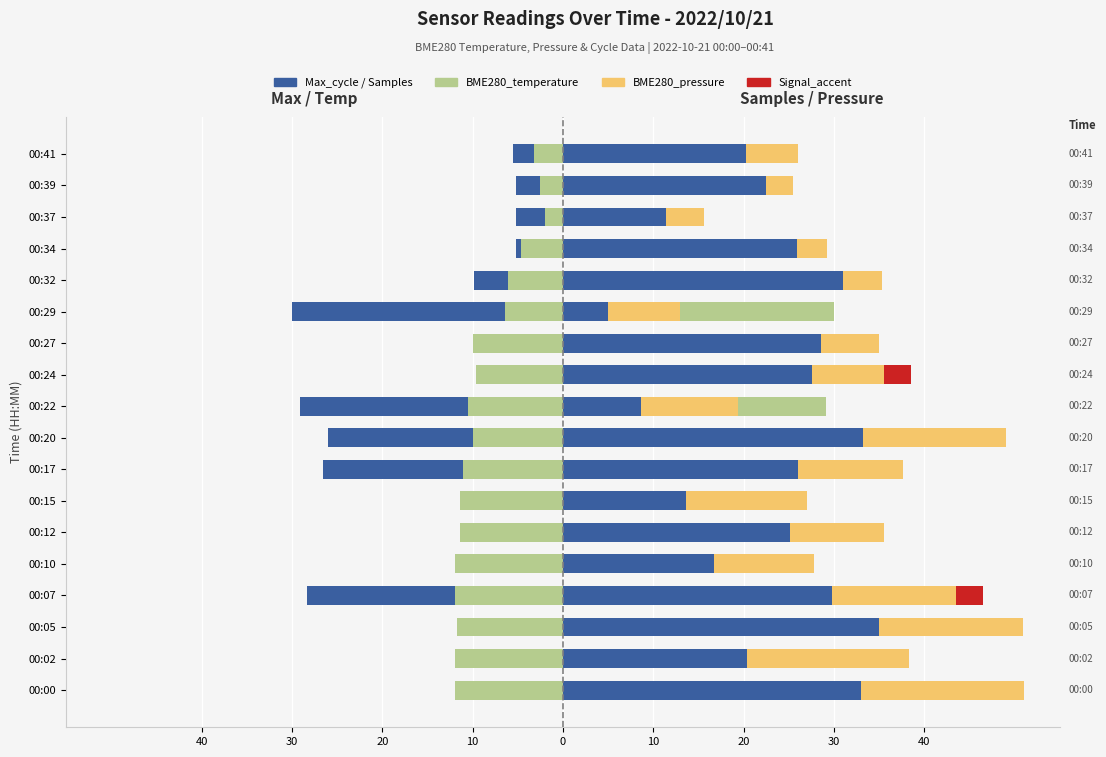

How many bars are there in each group?

4